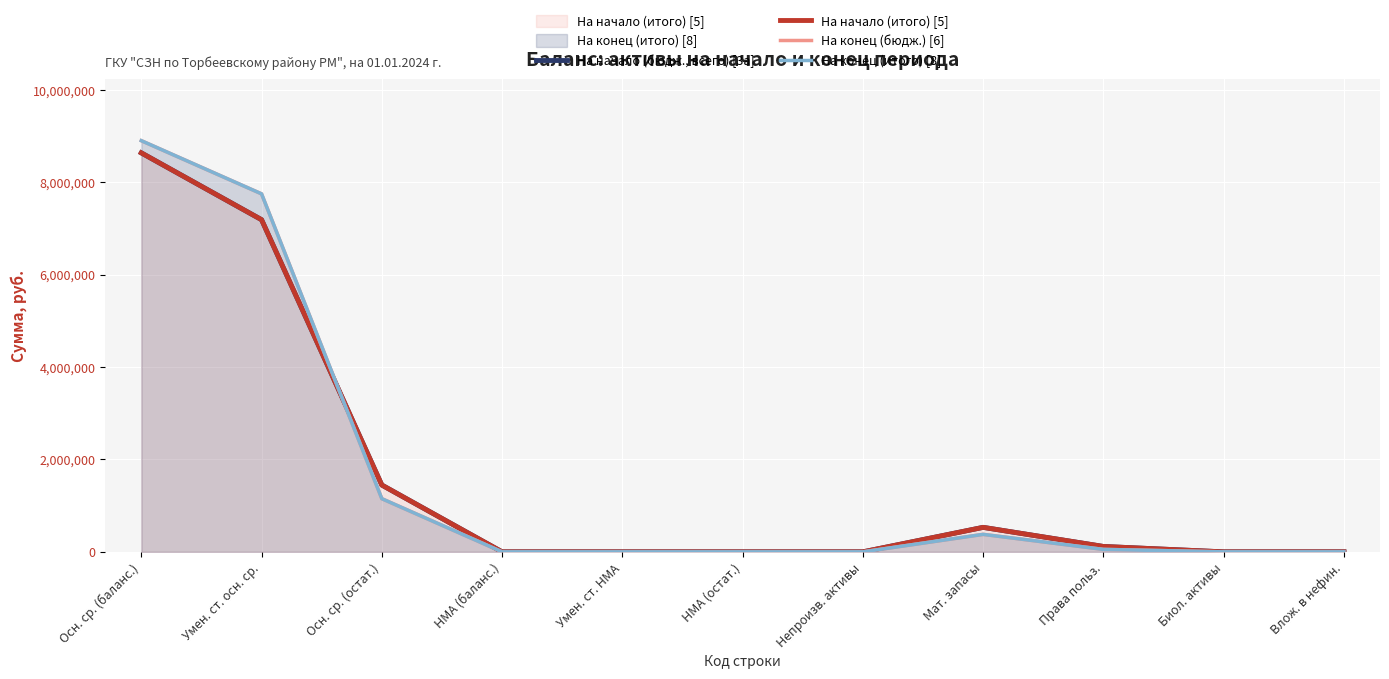

Which series has the largest total across all categories?

На конец (бюдж.) [6]